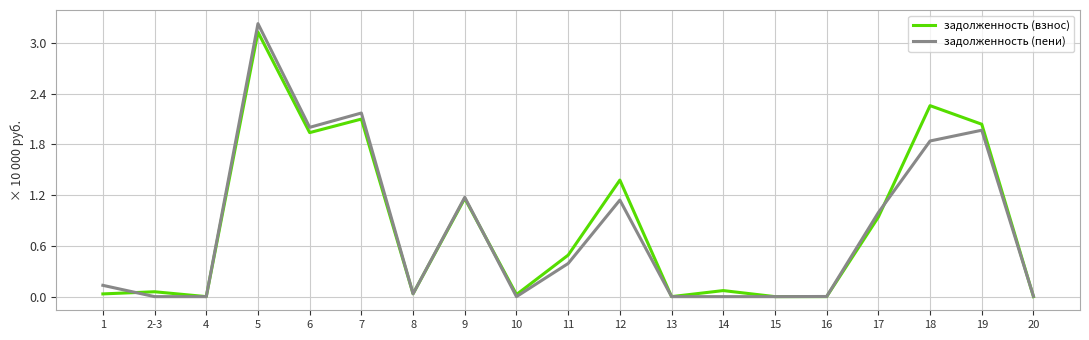

Which series changed the most between 17 and 19?

задолженность (взнос)